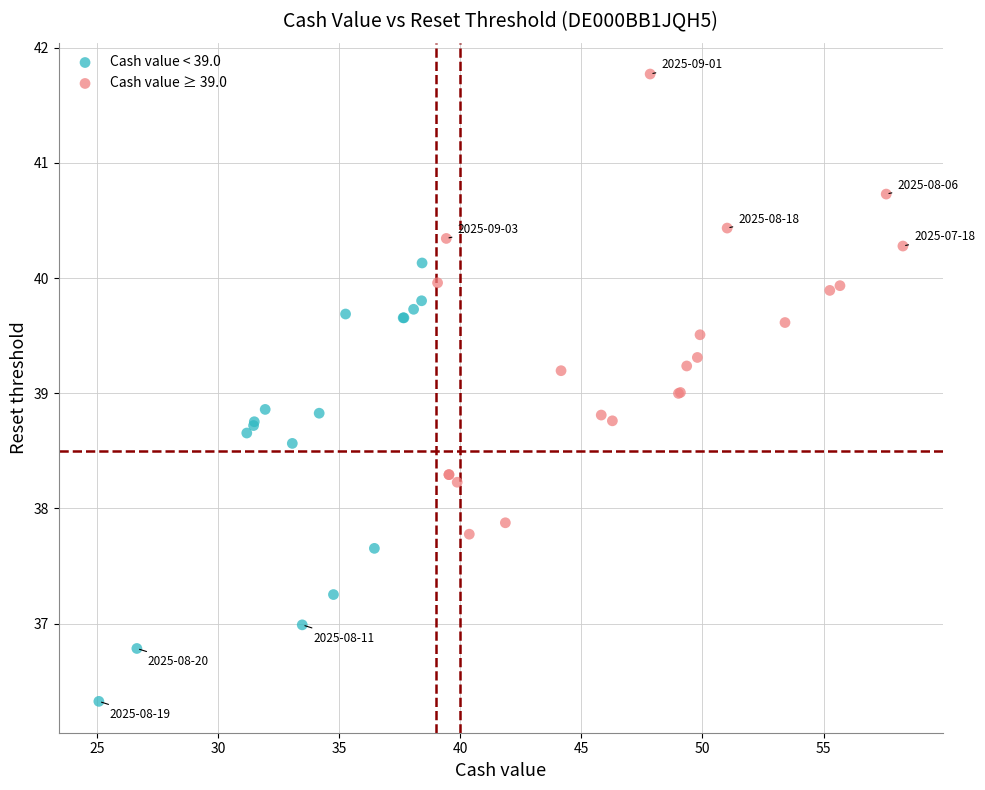

Which series has the widest spread of Y values?

Cash value ≥ 39.0